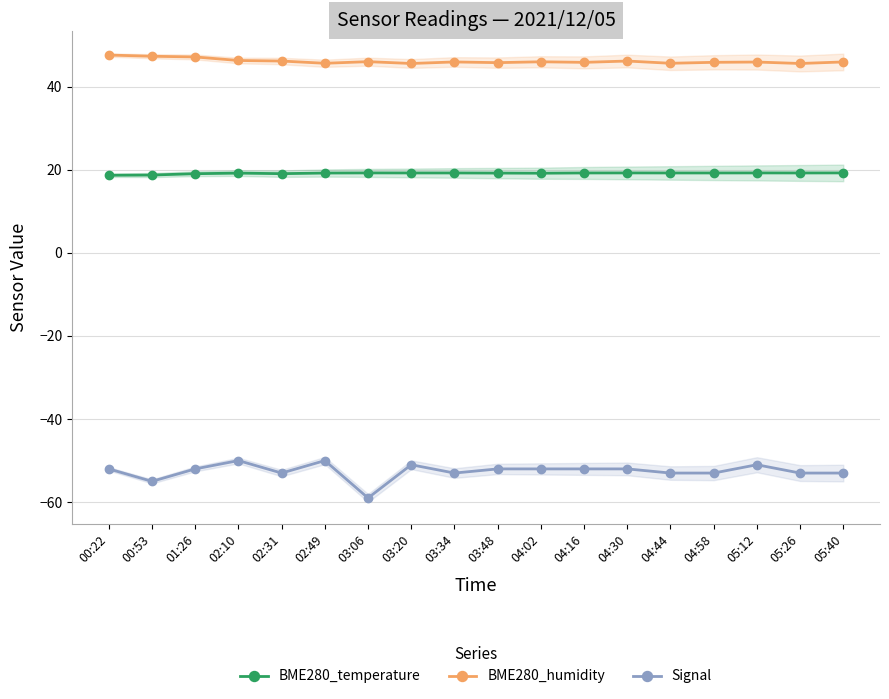

Reading left to right, list all the values displayed in this chart.

BME280_temperature: 18.7	18.7	19.0	19.2	19.0	19.2	19.2	19.2	19.2	19.2	19.1	19.2	19.2	19.2	19.2	19.2	19.2	19.2
BME280_humidity: 47.6	47.3	47.1	46.3	46.1	45.6	46.0	45.5	45.9	45.8	46.0	45.8	46.1	45.6	45.8	45.9	45.5	45.9
Signal: -52.0	-55.0	-52.0	-50.0	-53.0	-50.0	-59.0	-51.0	-53.0	-52.0	-52.0	-52.0	-52.0	-53.0	-53.0	-51.0	-53.0	-53.0